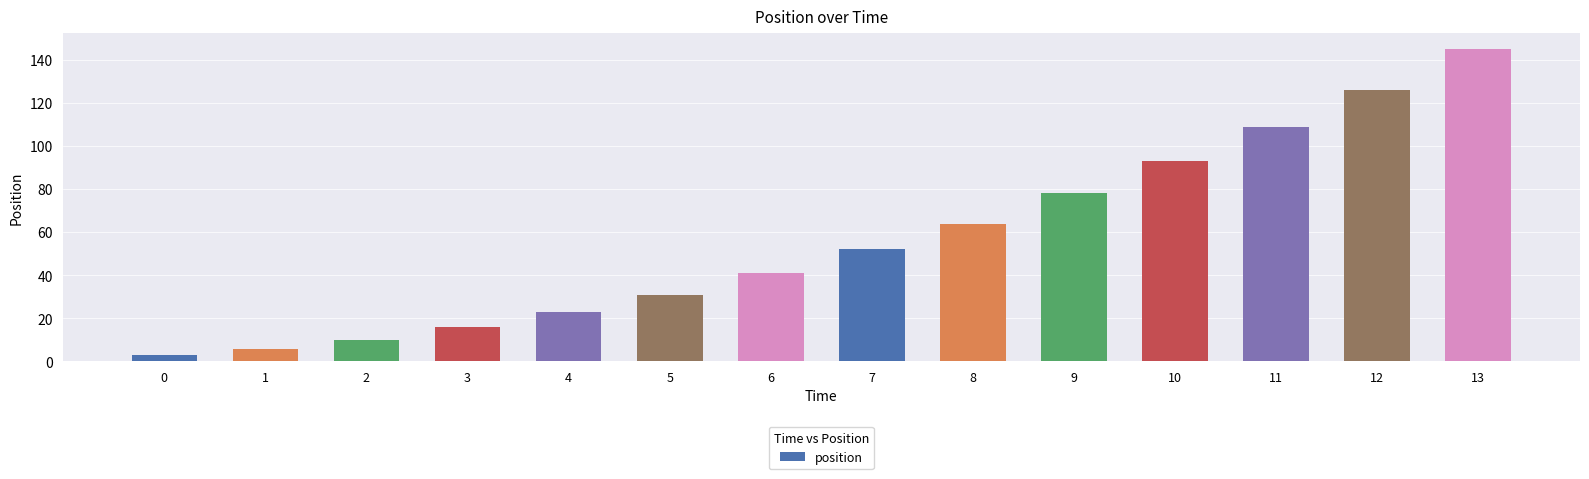

The value at 10 is 128. True or false?

False